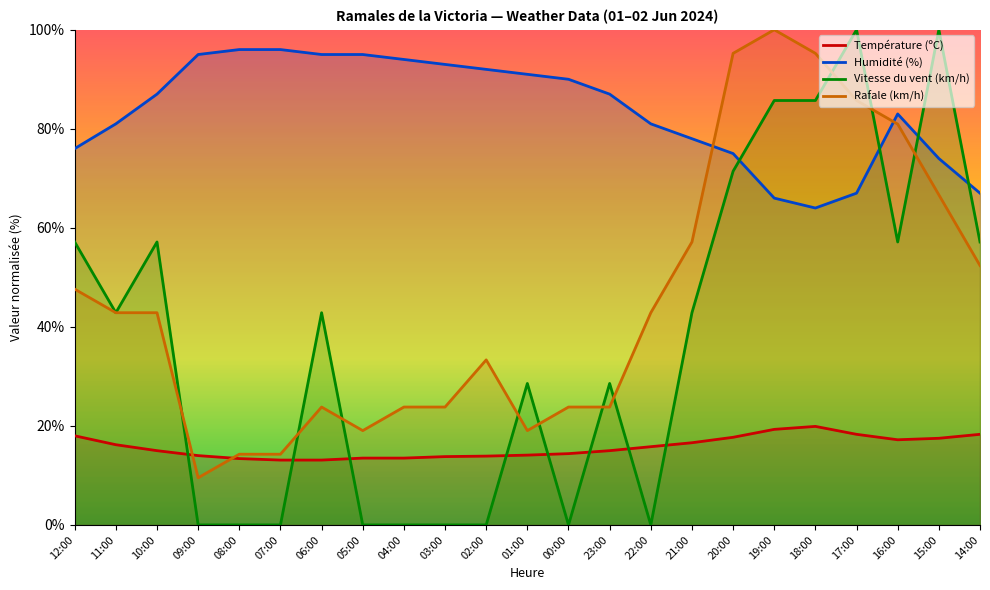

What position from the right is 01:00?

12